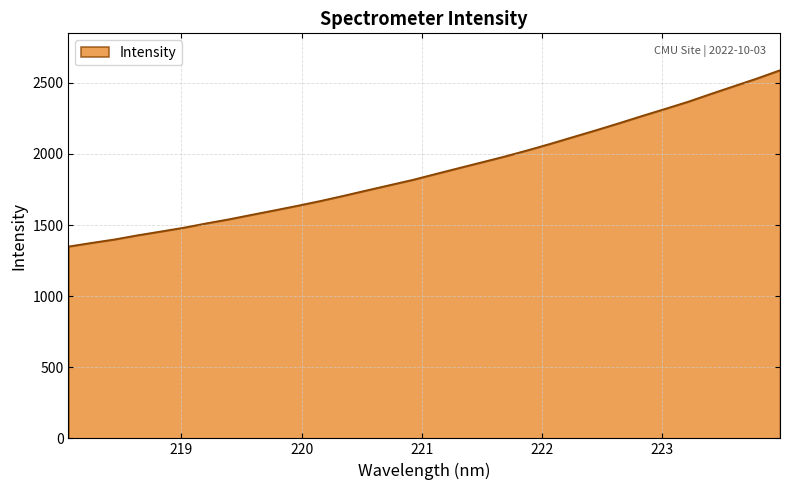

Does the chart display data point markers on the line(s)?

No